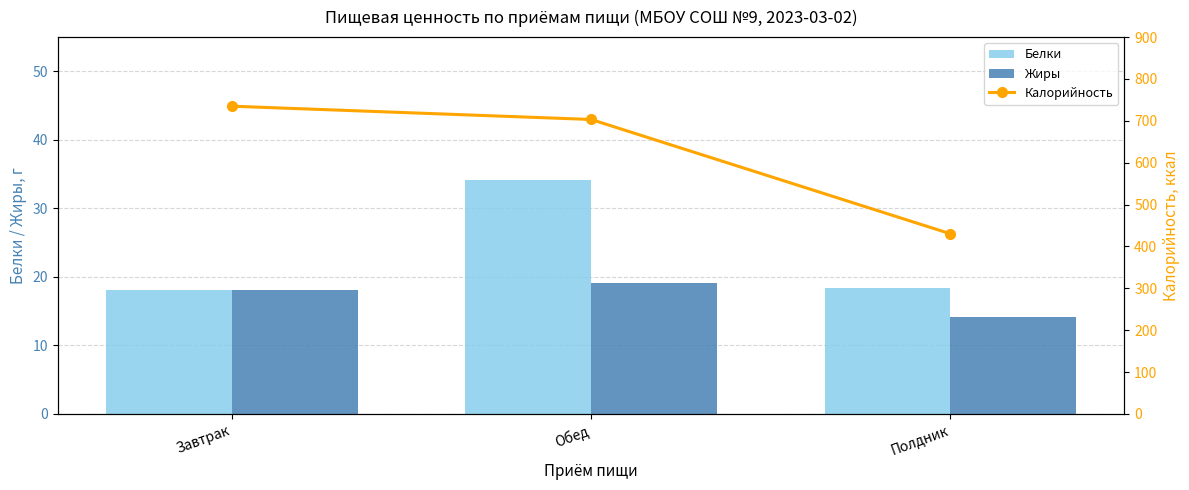

What is the label of the 2nd bar from the left?

Обед